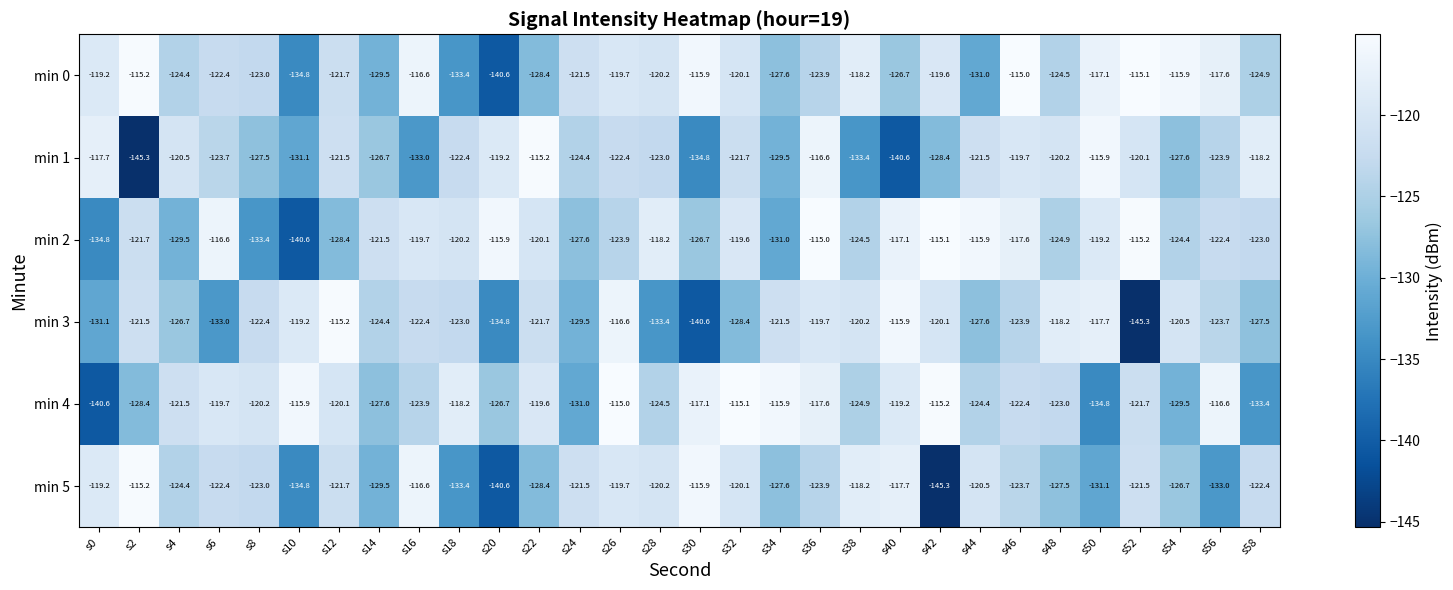

At which label does min 2 reach its minimum?

s10